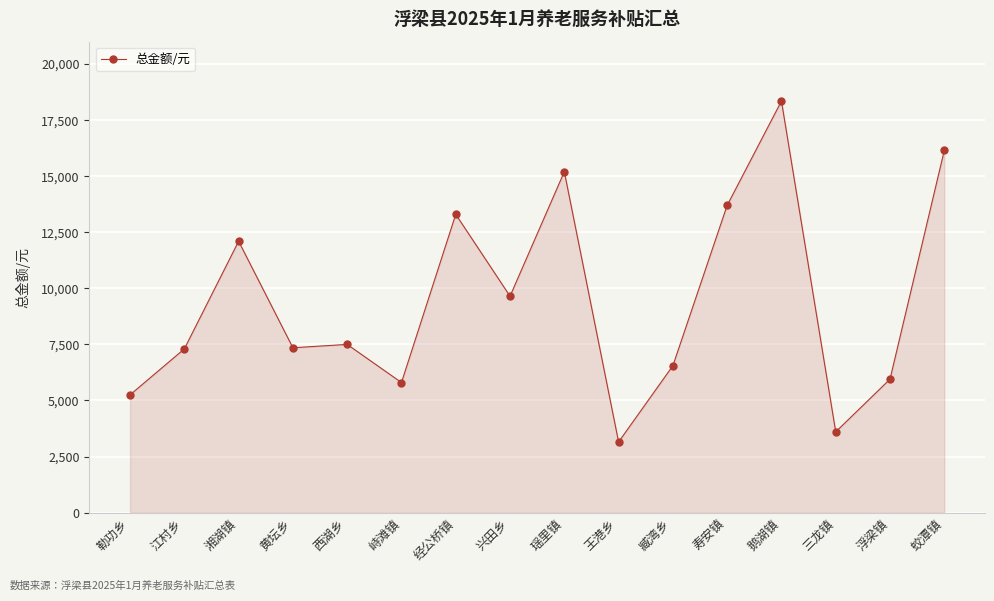

Read the value at 兴田乡, to the nearest 50.

9650